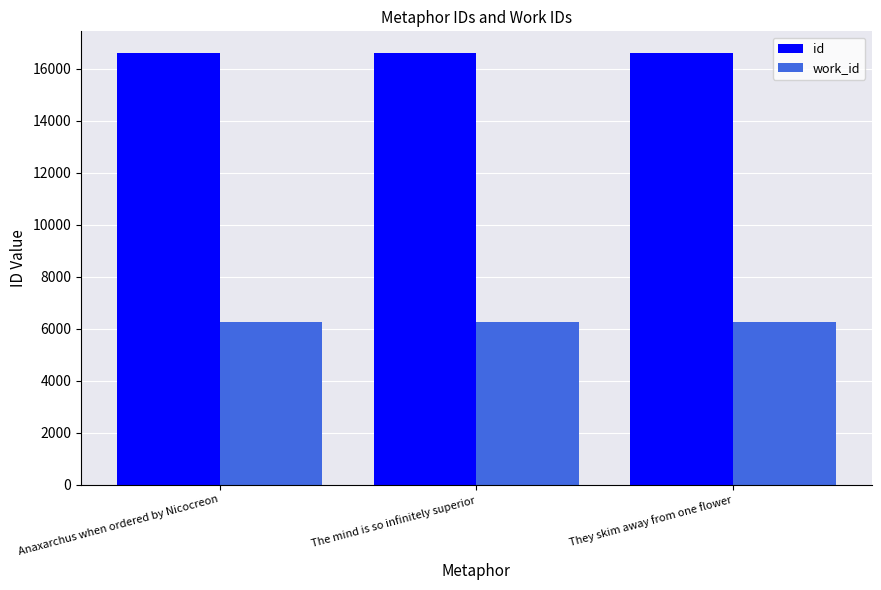

Rank the series at Anaxarchus when ordered by Nicocreon from highest to lowest value.

id, work_id